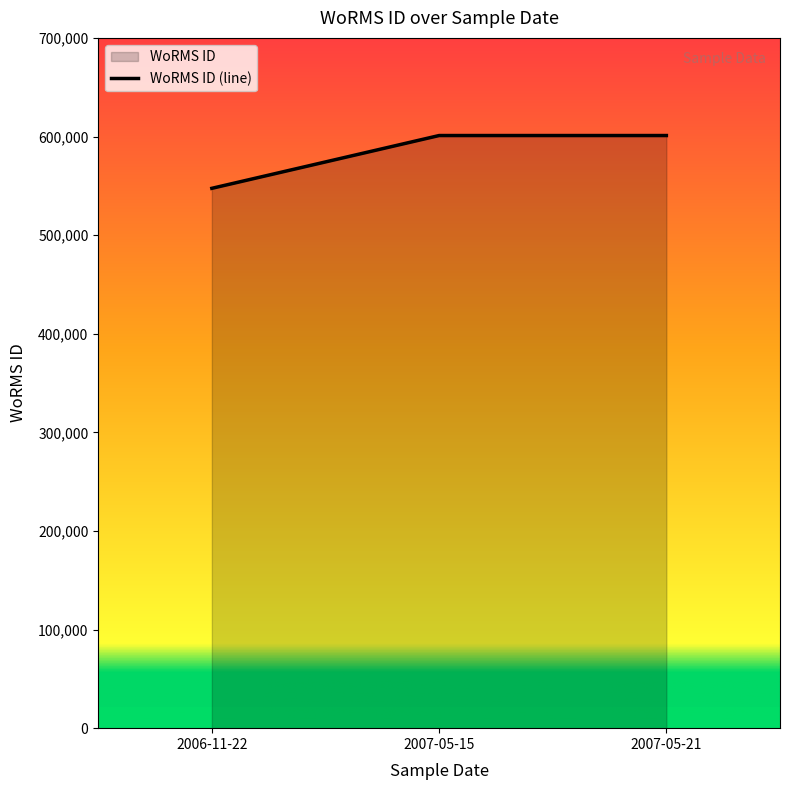

Does the chart have visible grid lines?

No